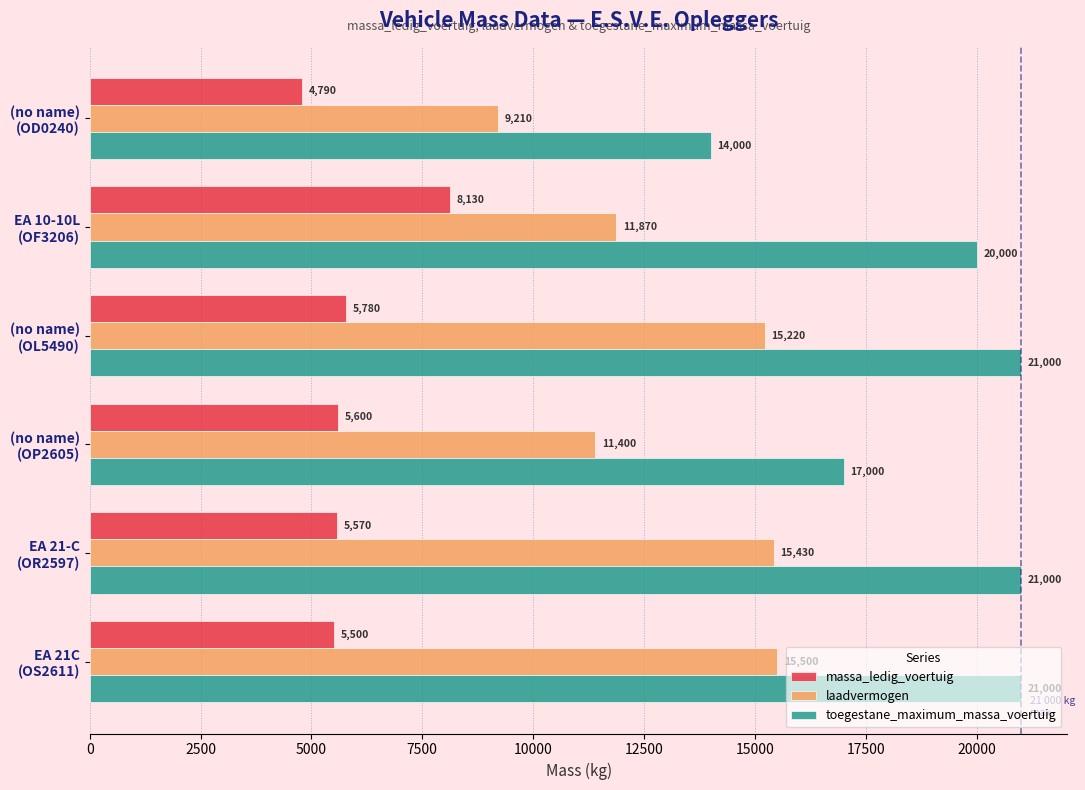

Rank the series by their maximum value, from lowest to highest.

massa_ledig_voertuig, laadvermogen, toegestane_maximum_massa_voertuig